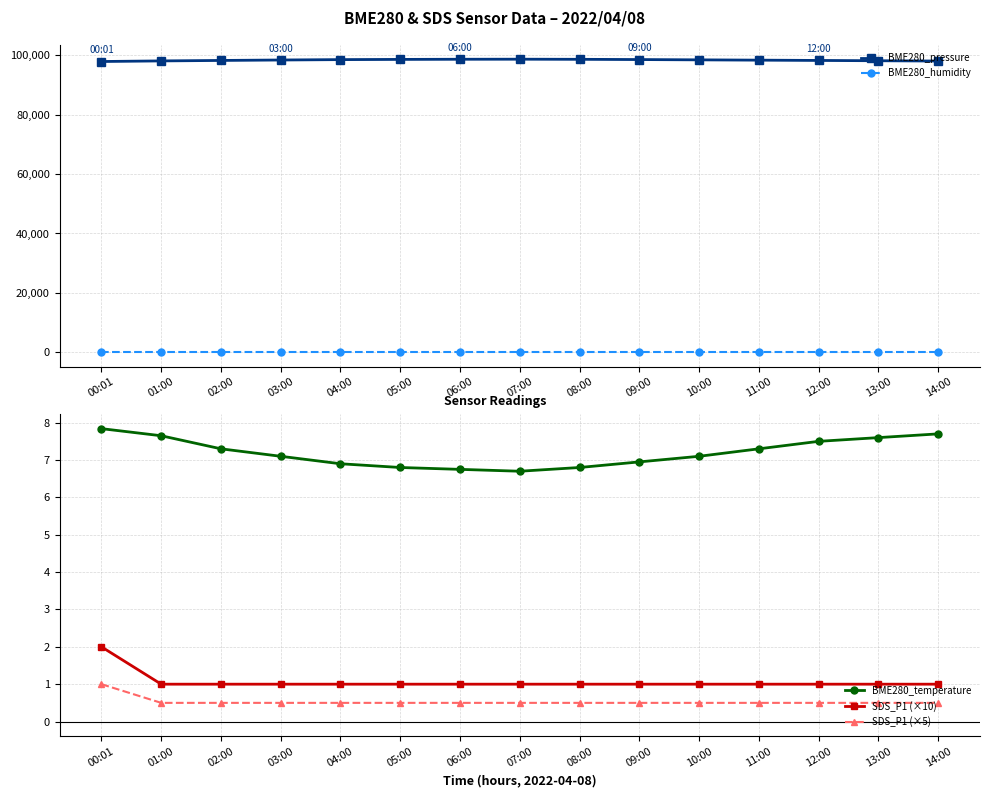

What is the average value of the SDS_P1 (×10) series?

1.1